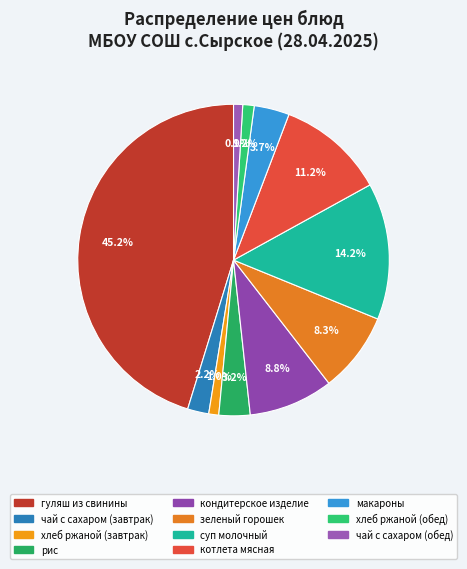

Do чай с сахаром (завтрак) and макароны together represent more than half of the pie?

No